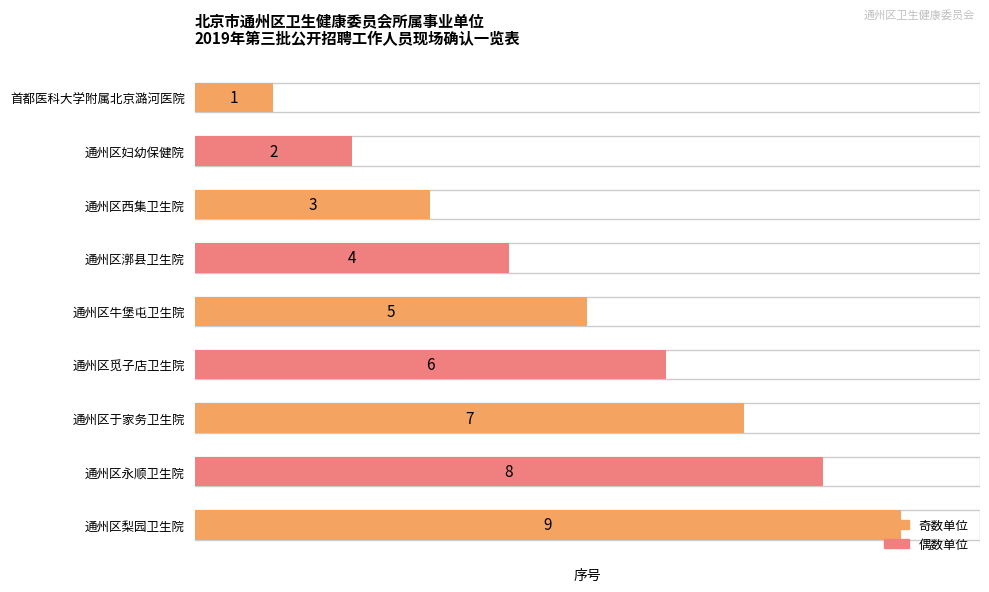

What is the sum of all values?

45